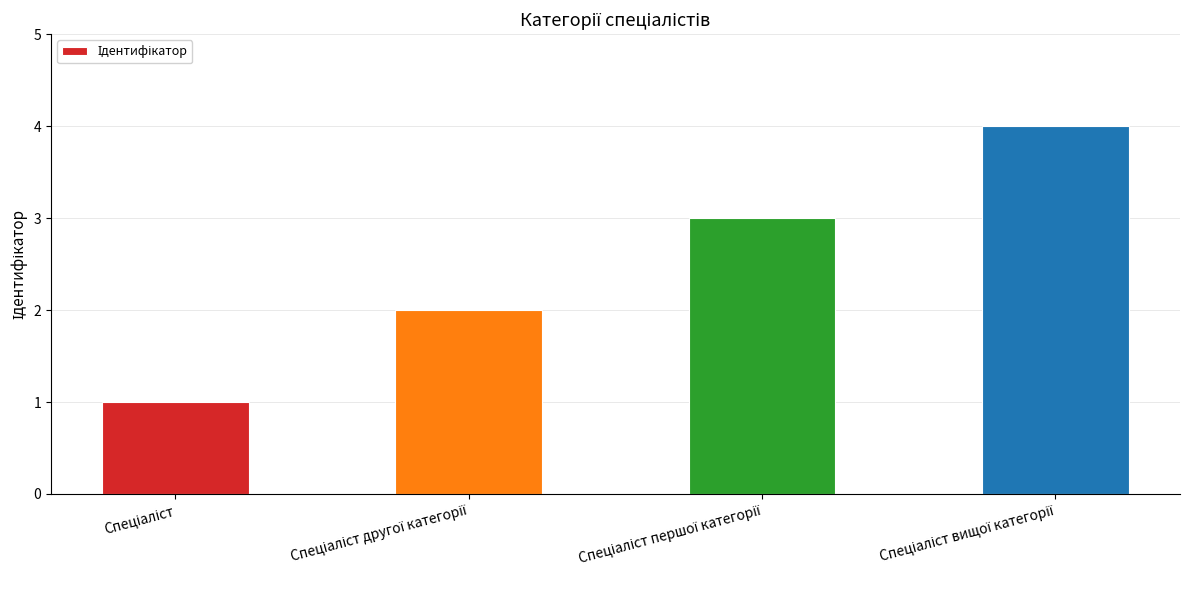

What is the difference between the maximum and minimum values?

3